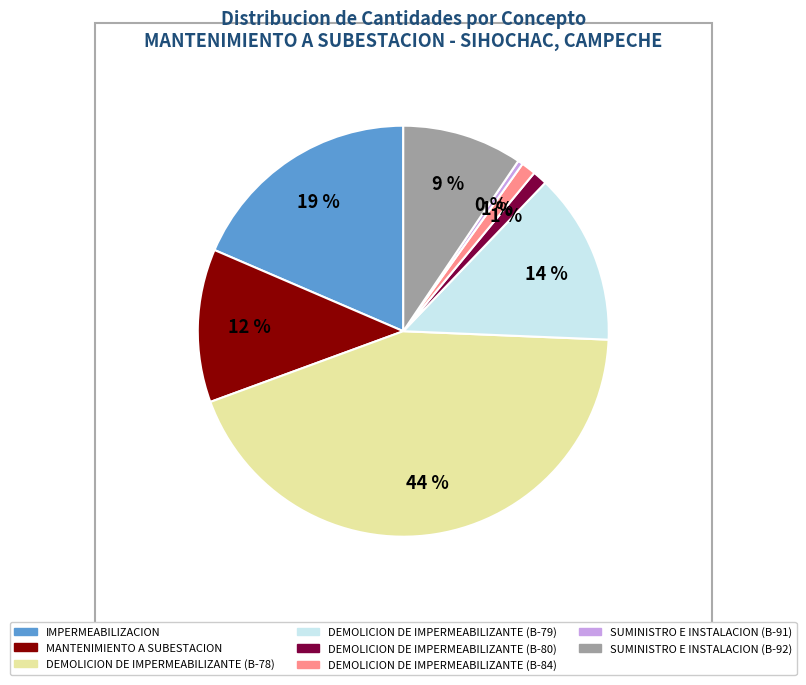

Does DEMOLICION DE IMPERMEABILIZANTE (B-80) represent more than half of the total?

No